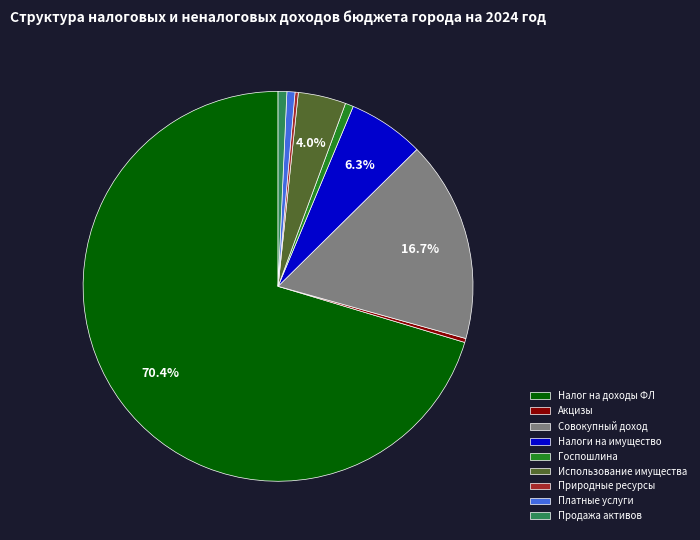

Which category has the biggest portion of the pie?

Налог на доходы ФЛ